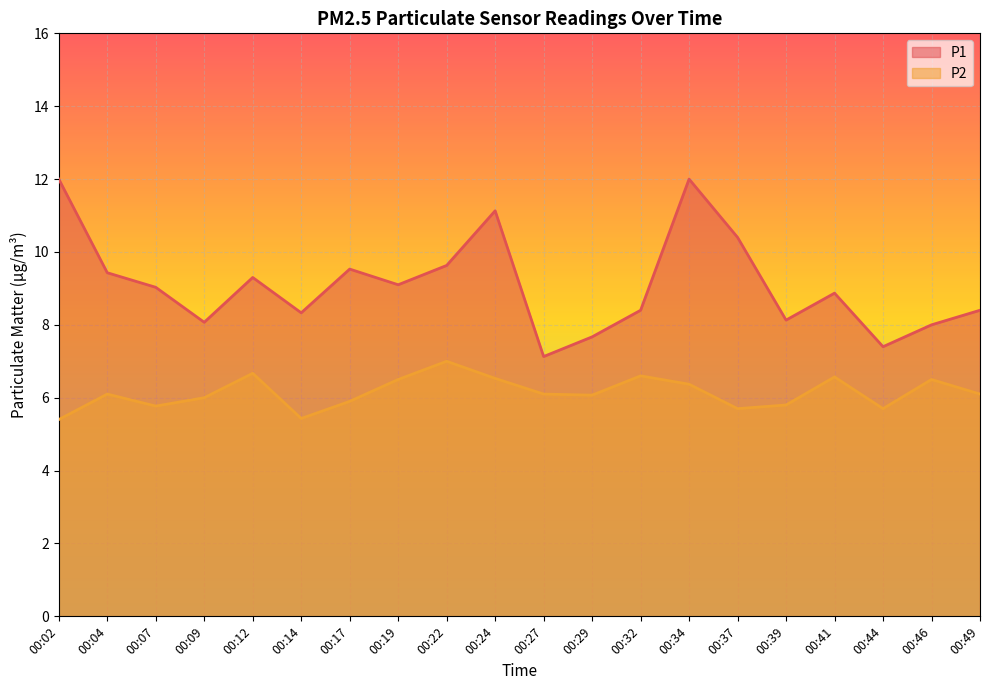

Count the number of categories in the chart.

20